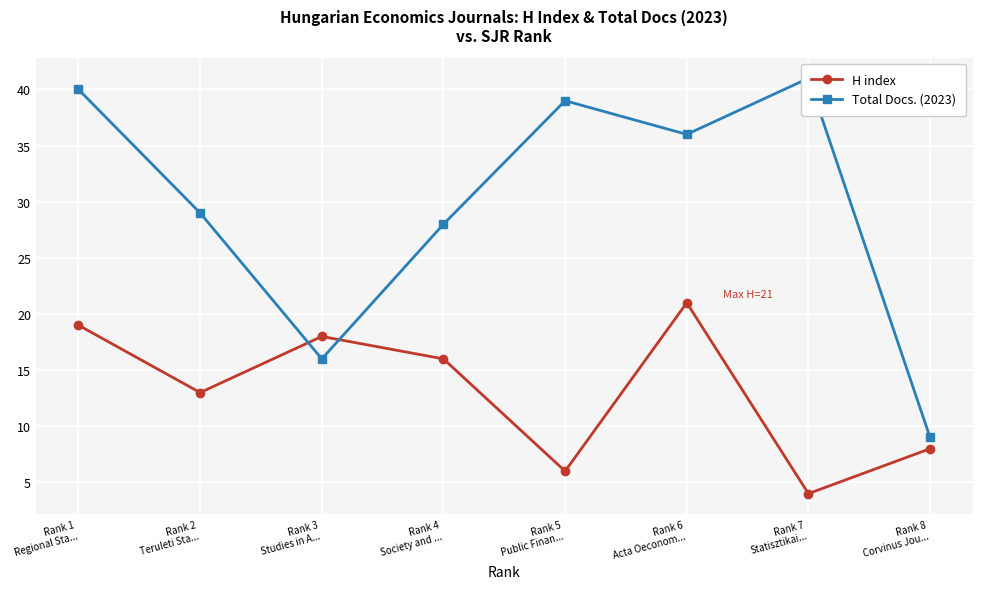

Is it true that Total Docs. (2023) equals 48 at Rank 6
Acta Oeconom...?

False